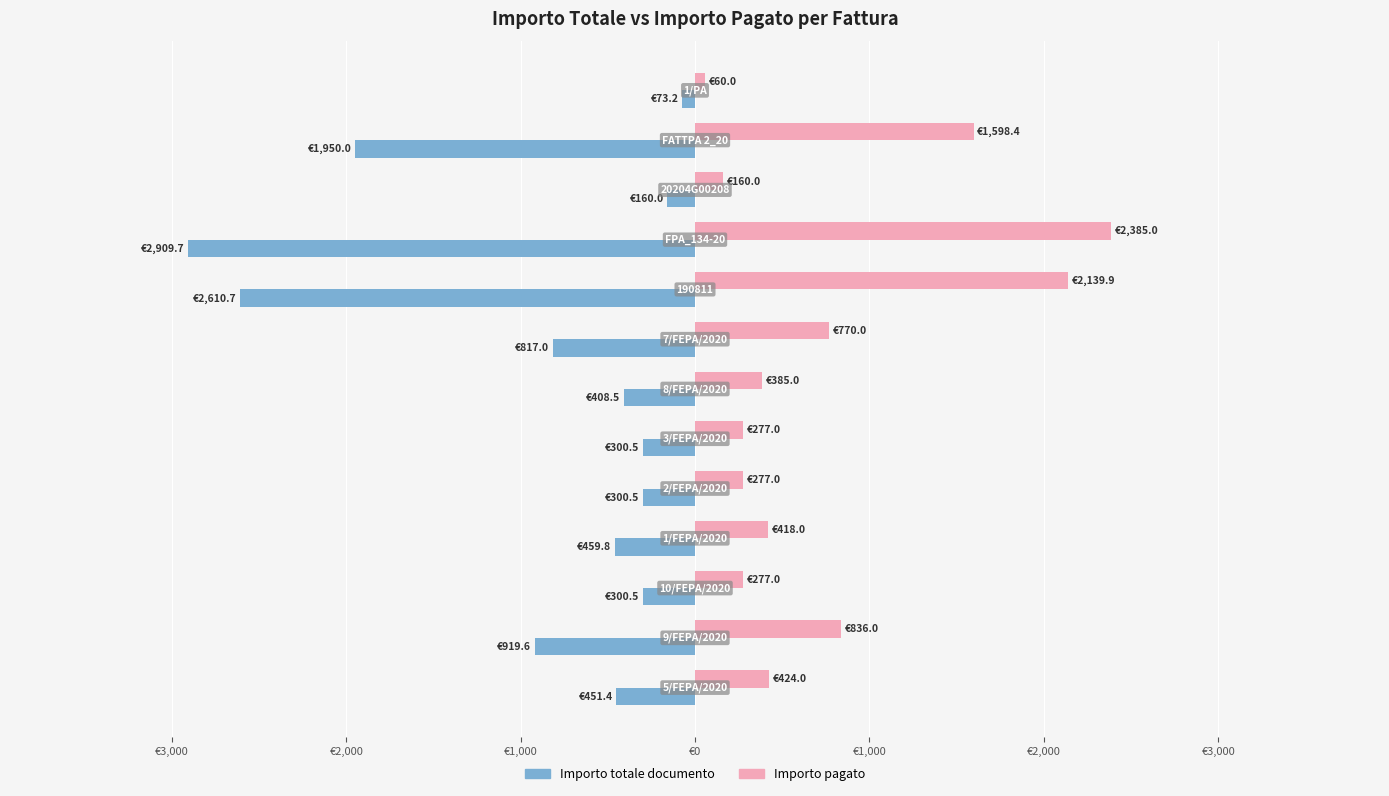

Reading left to right, extract all data points from this chart.

Importo totale documento: -451.4	-919.6	-300.5	-459.8	-300.5	-300.5	-408.5	-817.0	-2610.7	-2909.7	-160.0	-1950.0	-73.2
Importo pagato: 424.0	836.0	277.0	418.0	277.0	277.0	385.0	770.0	2139.9	2385.0	160.0	1598.4	60.0